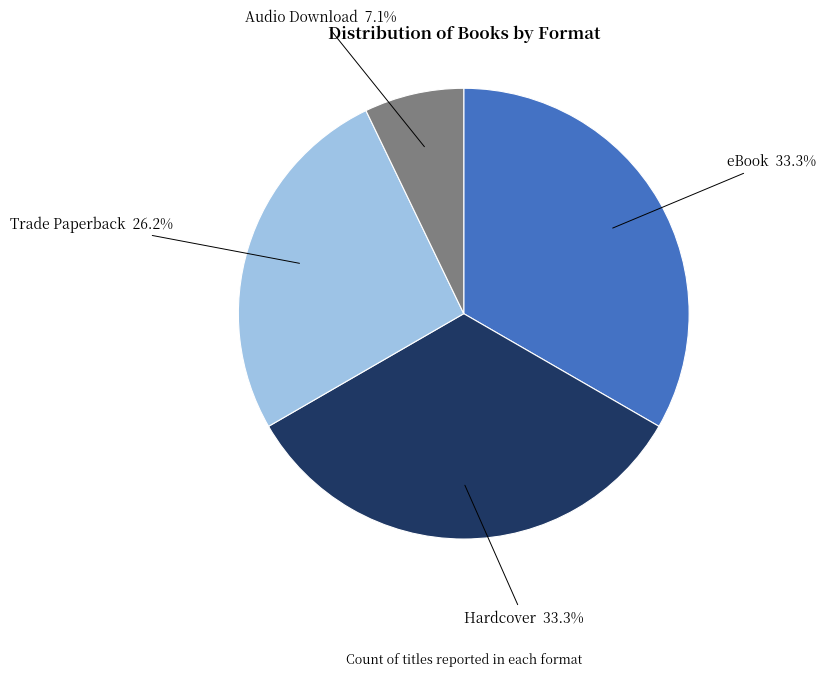

How many slices are in this pie chart?

4